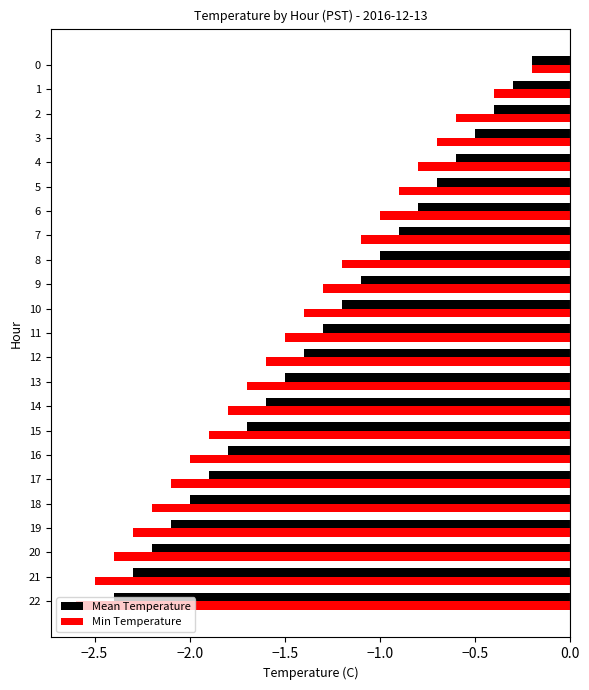

What is the average value of the Min Temperature series?

-1.5